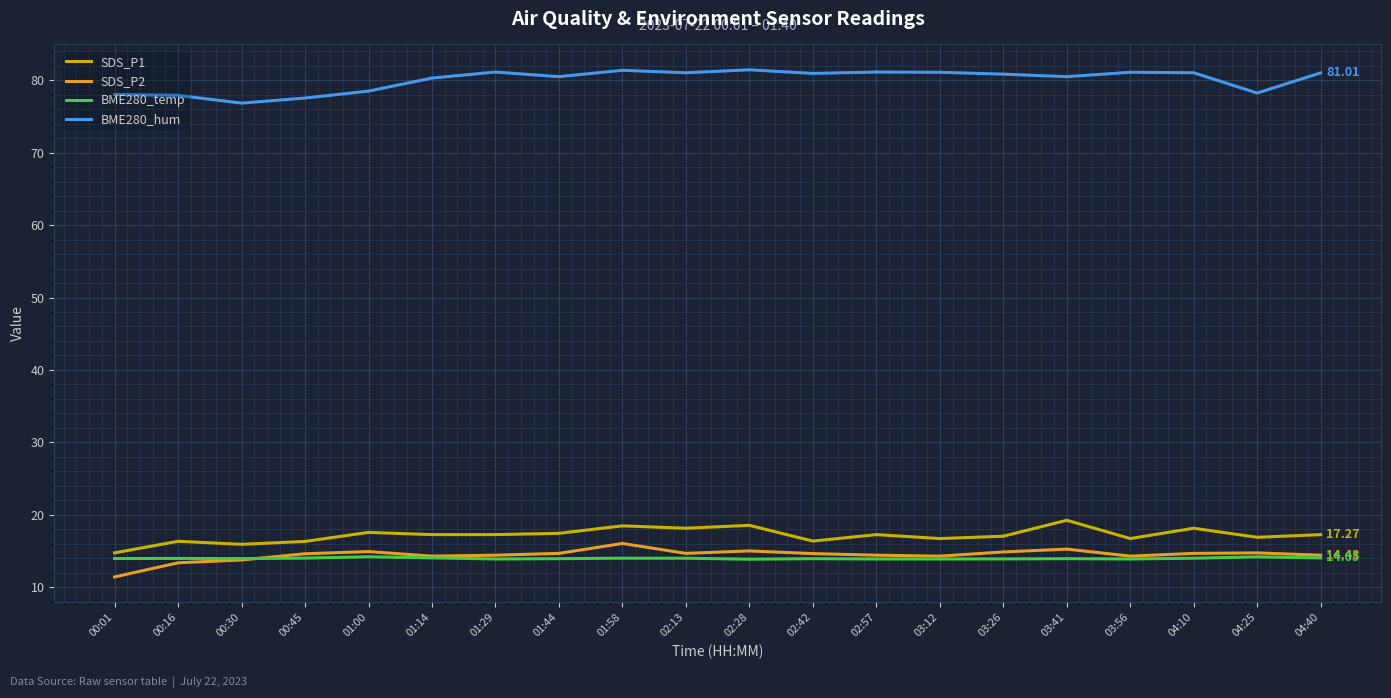

What is the difference between the maximum and second lowest values in the SDS_P1 series?

3.3